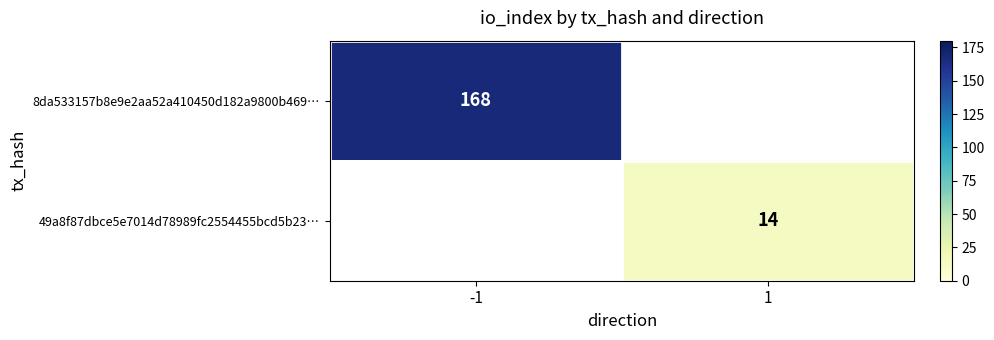

Is it true that 8da533157b8e9e2aa52a410450d182a9800b469… equals 234 at -1?

False